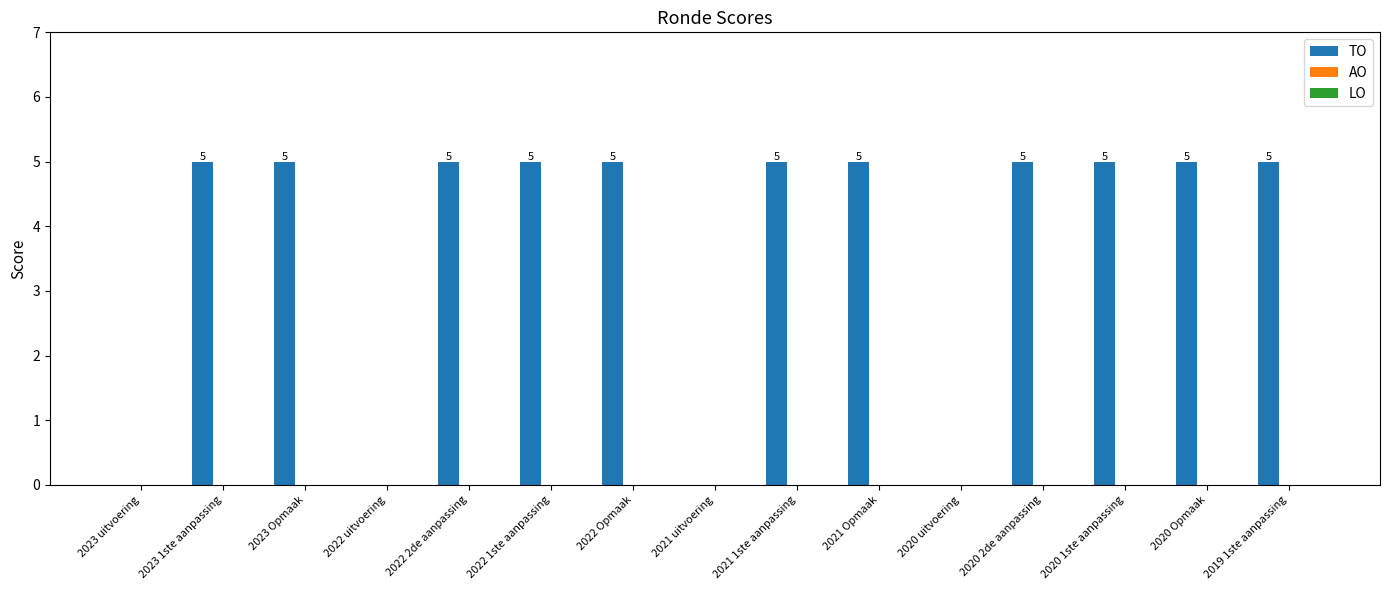

How many values are between 0 and 5?

15